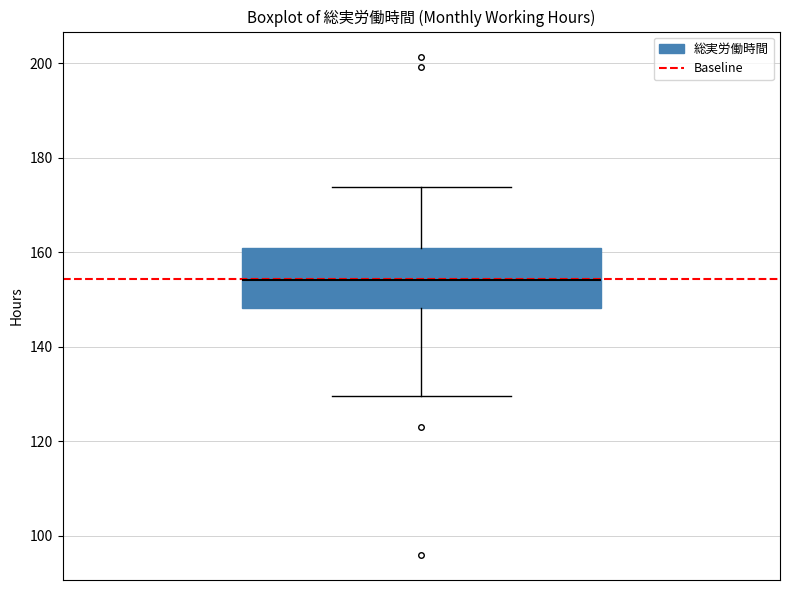

Read this box plot against the y-axis: the position of the median line, the range covered by the box, and the ends of both whiskers. The values are not printed on the chart, so give them approximately, as read against the axis.

median 154, box 148 to 160, whiskers 130 to 174